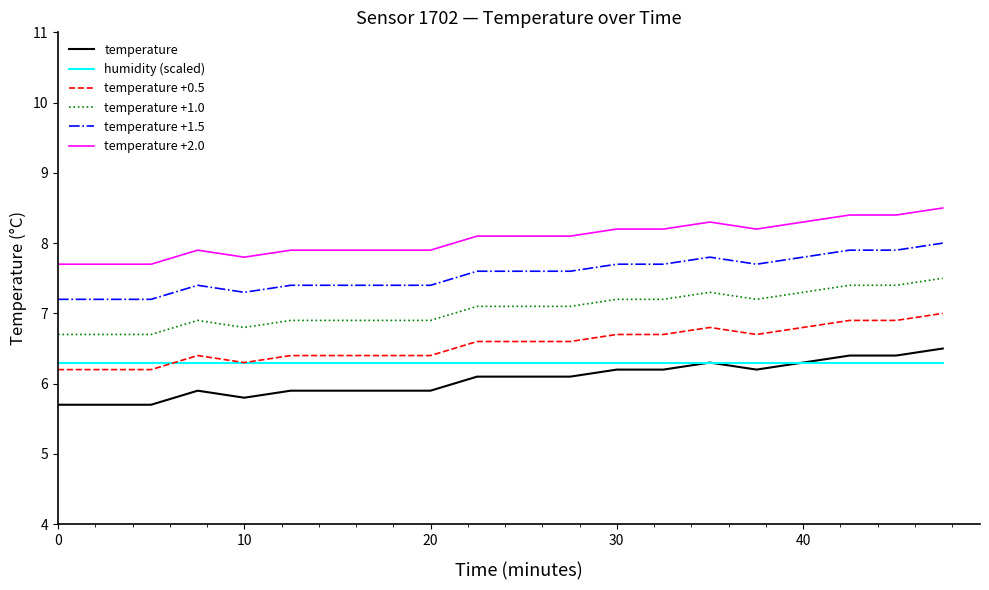

What is the minimum value shown in the chart?

5.7